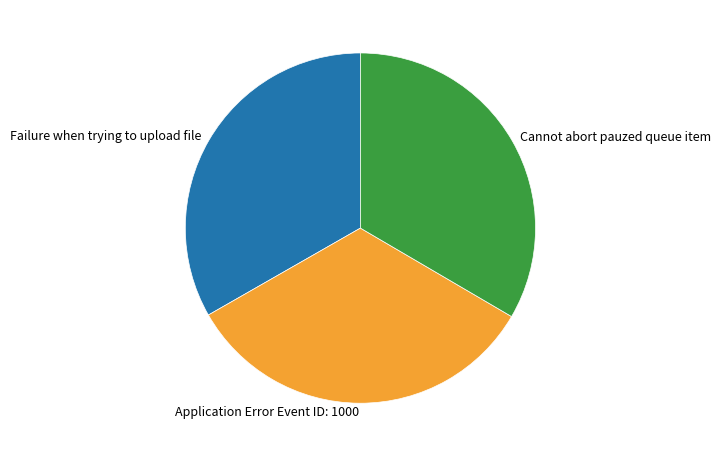

True or false: Application Error Event ID: 1000 accounts for 39% of the total.

False